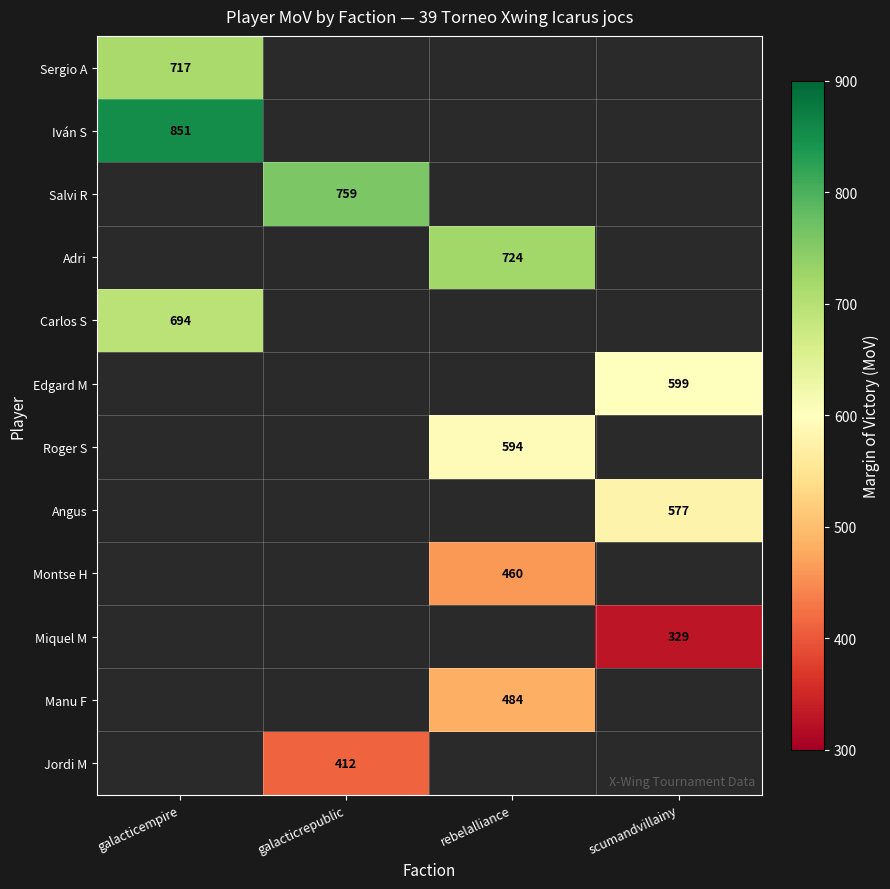

How many categories are shown in the chart?

4